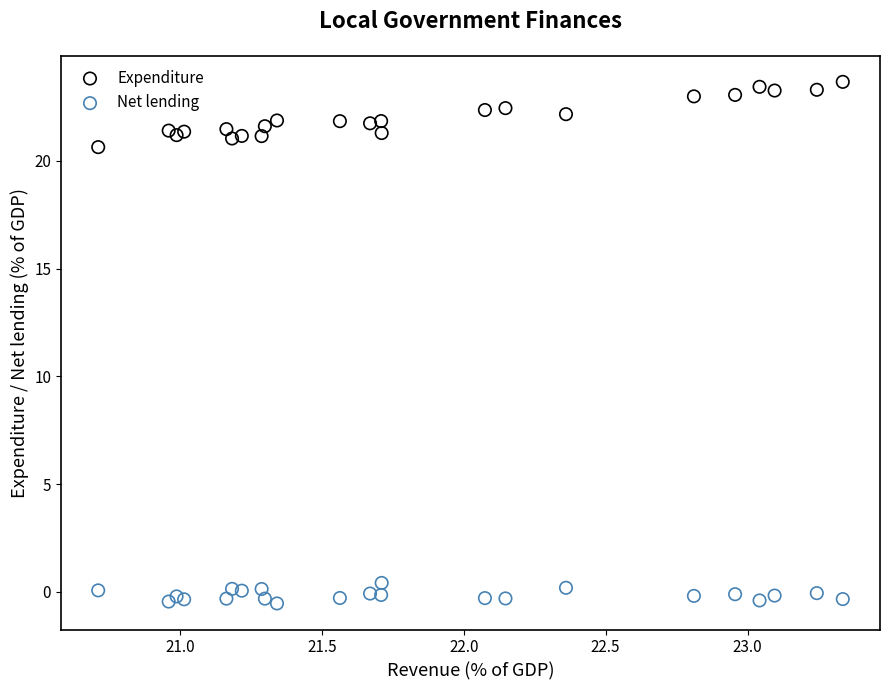

Across all series, what Y value is closest to 11?

20.6